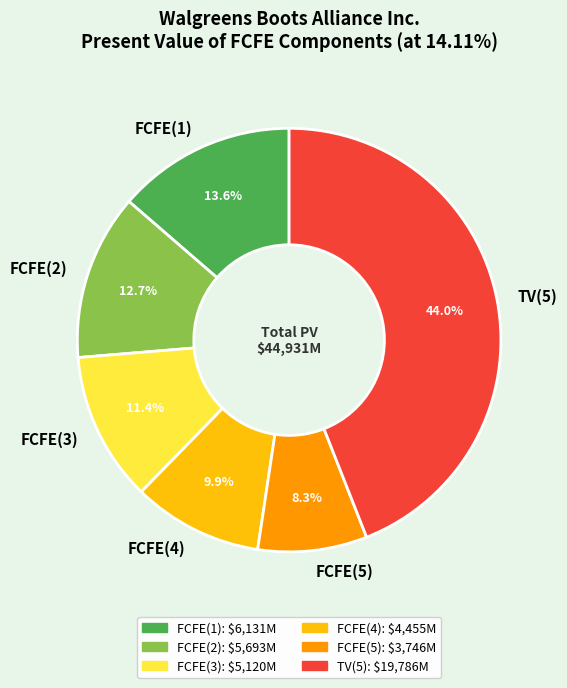

Is it true that FCFE(5) is 8% of the pie?

True